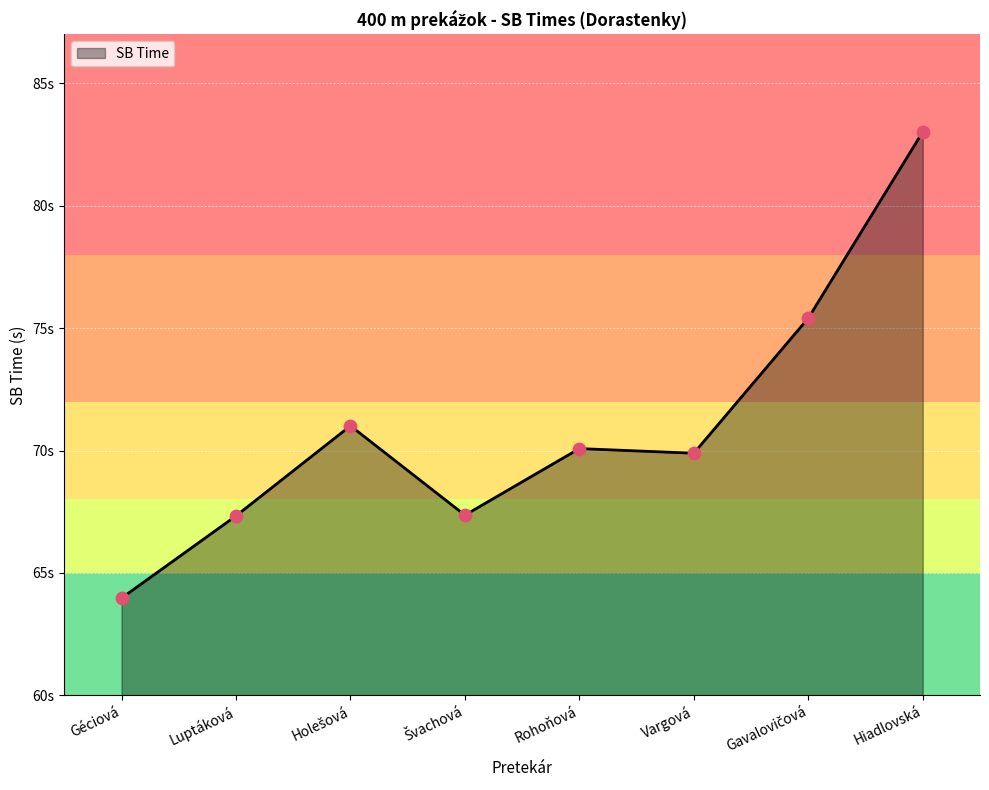

What is the ratio of the value at Géciová to the value at Rohoňová?

0.9